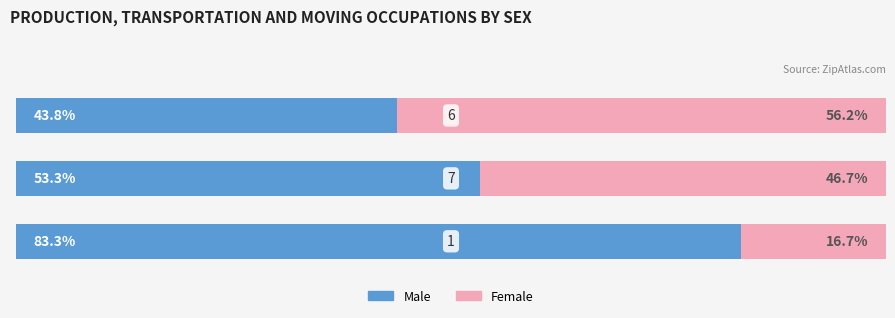

At how many categories does at least one series exceed 28?

3